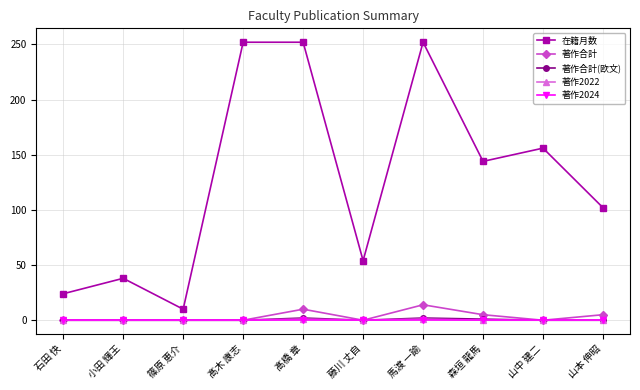

What is the total value across all series at 髙木 康志?

252